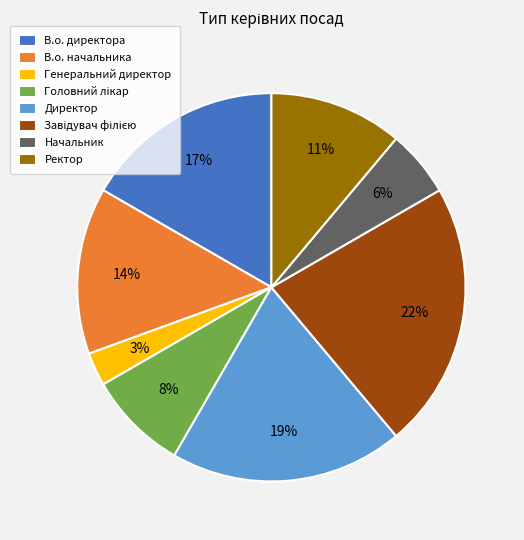

Is В.о. начальника the majority of the pie?

No